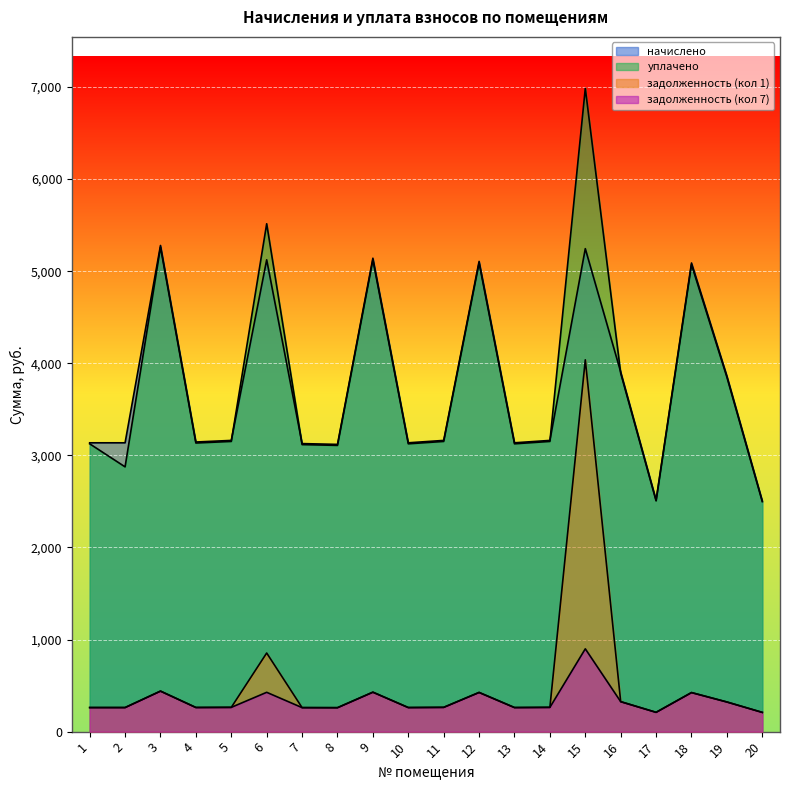

Which label corresponds to the smallest value in the chart?

20